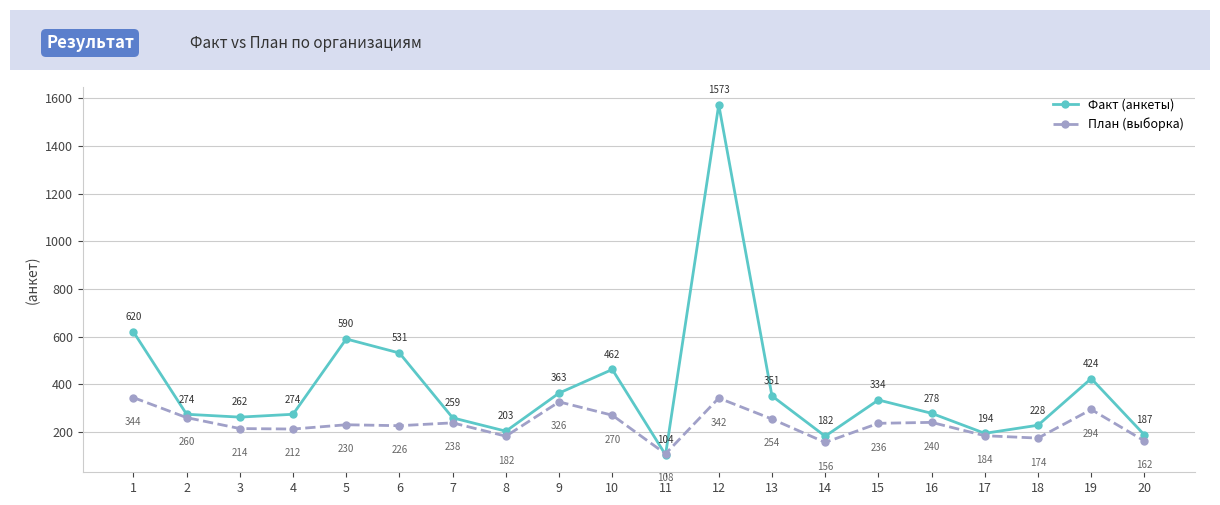

Which series ends up on top after the final intersection of Факт (анкеты) and План (выборка)?

Факт (анкеты)